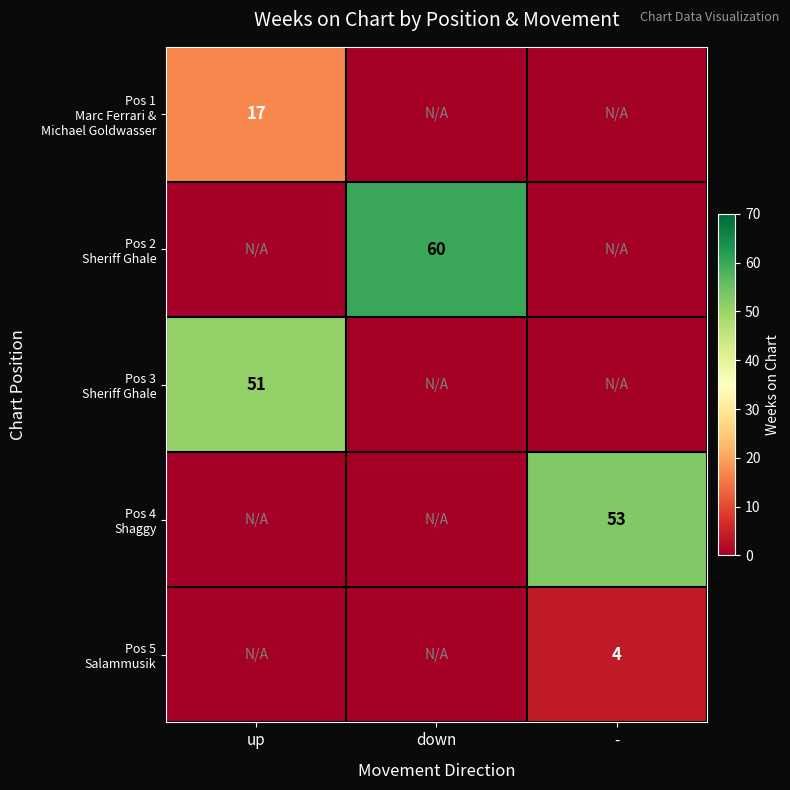

At which category is the sum across all series the highest?

up